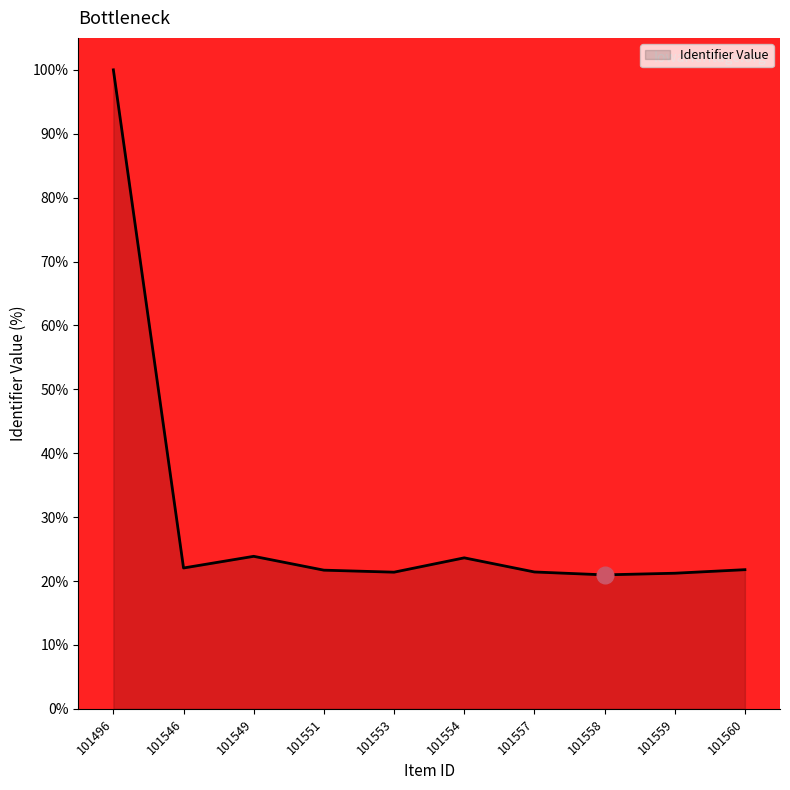

Read the value at 101551.

21.7